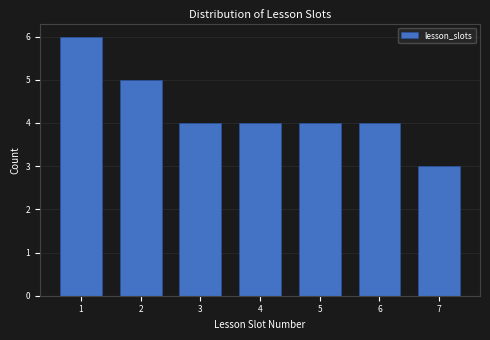

Reading left to right, transcribe all the data shown in this chart.

6	5	4	4	4	4	3